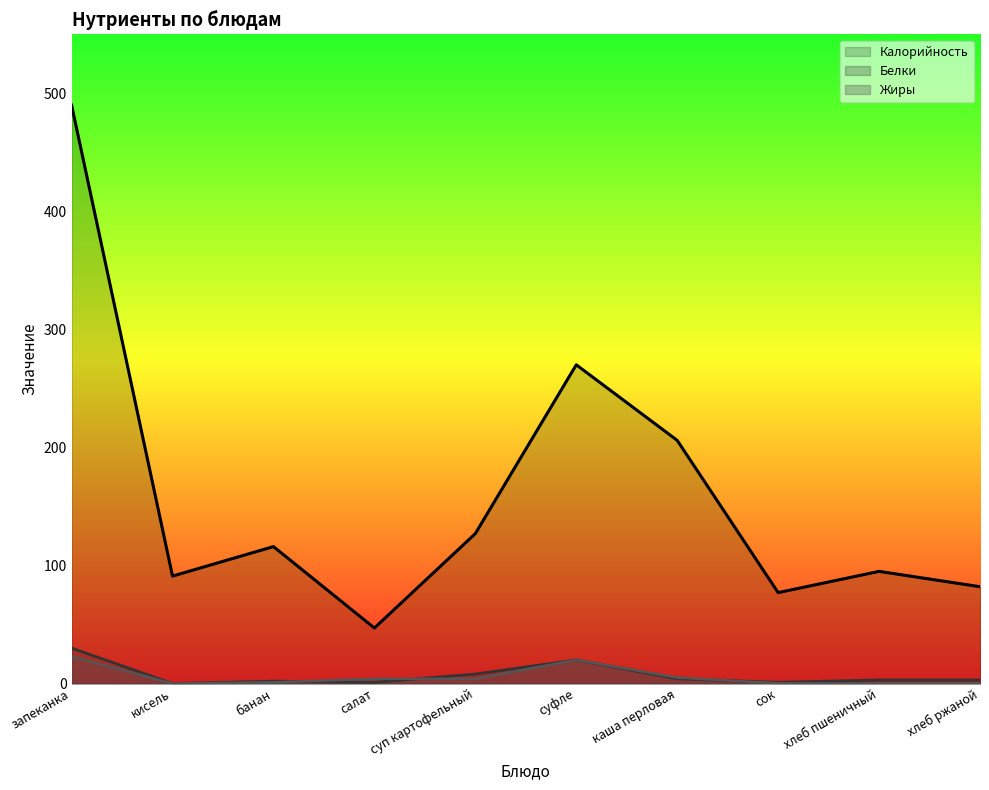

At which label does Калорийность first exceed 116?

запеканка